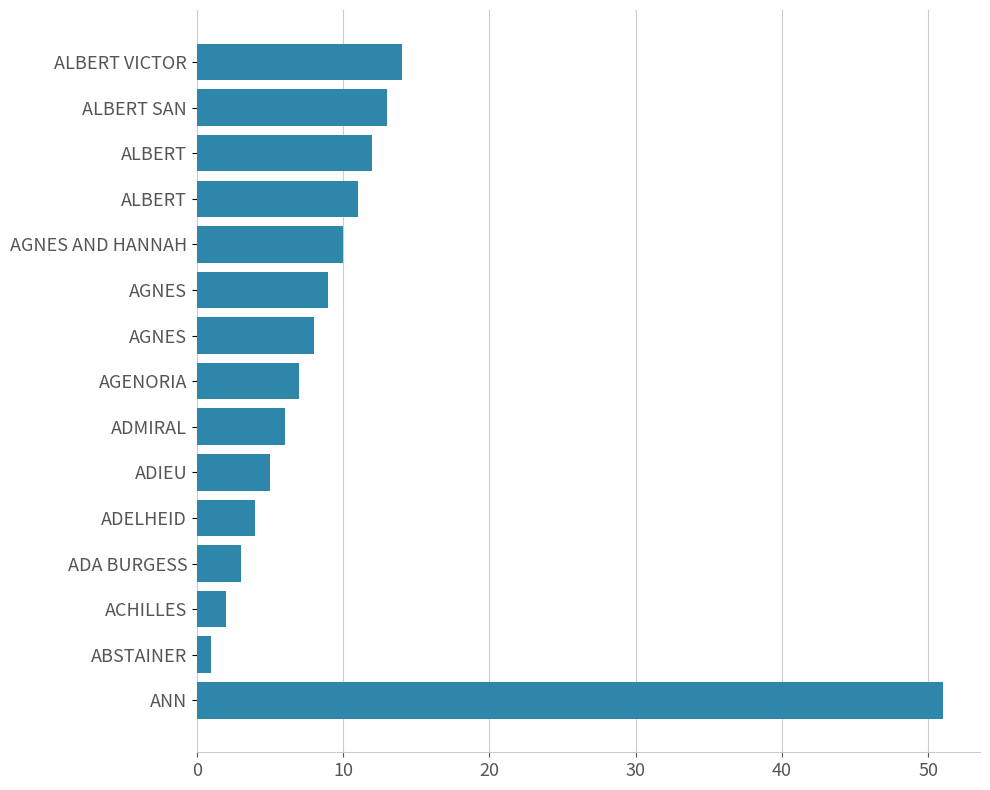

Are the bars horizontal?

Yes